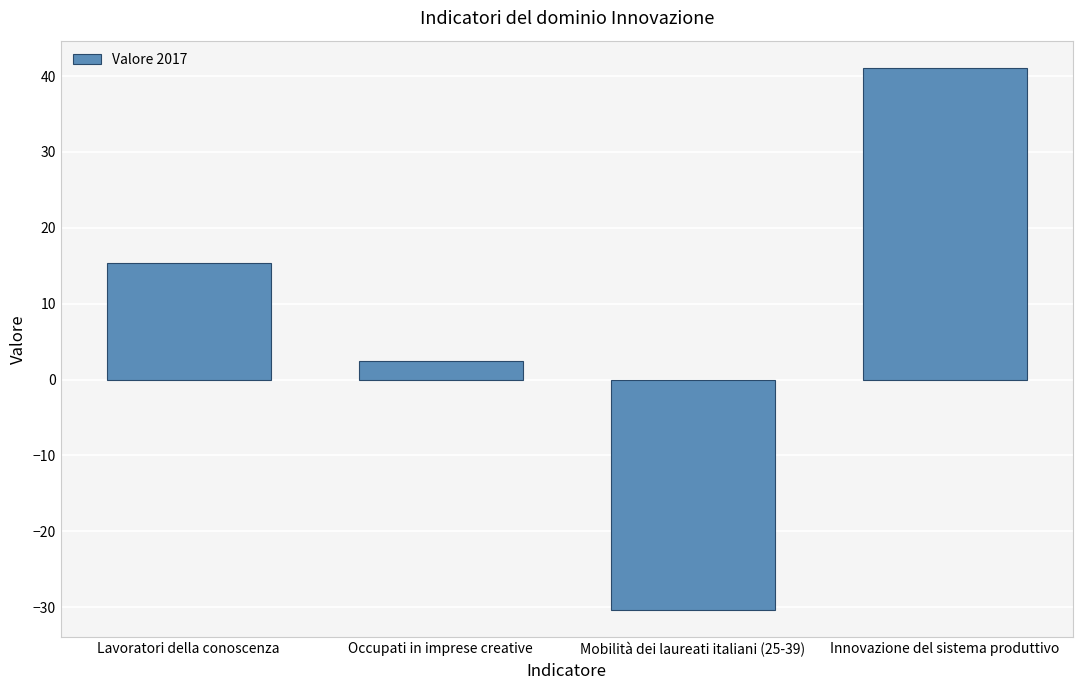

Rank the categories by value from highest to lowest.

Innovazione del sistema produttivo, Lavoratori della conoscenza, Occupati in imprese creative, Mobilità dei laureati italiani (25-39)